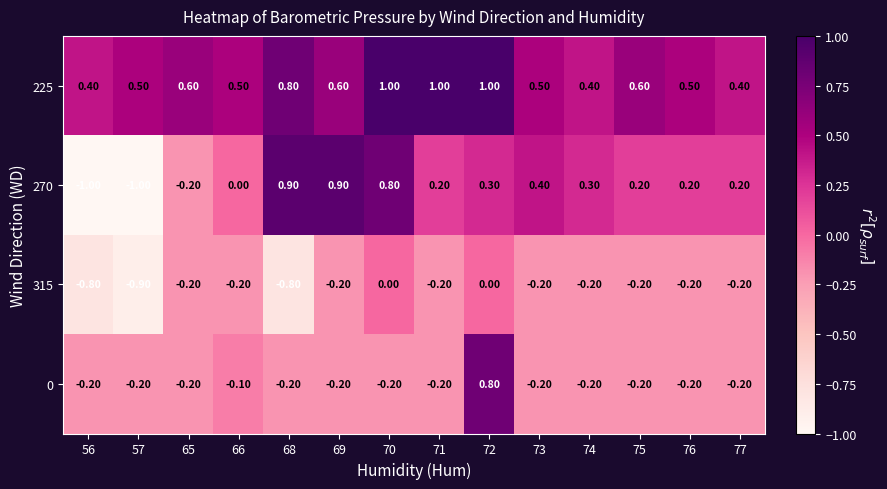

Which series has the largest range (max minus min)?

270